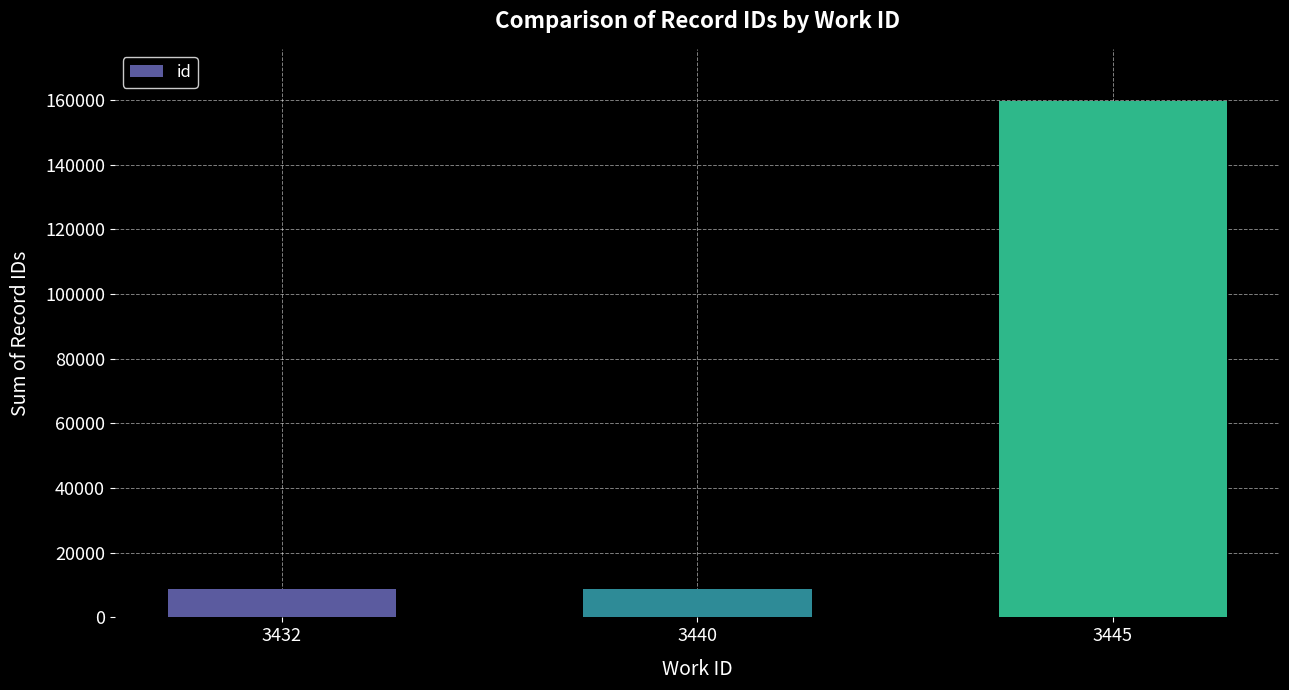

Approximately how many times larger is the value at 3445 compared to 3432?

18.3